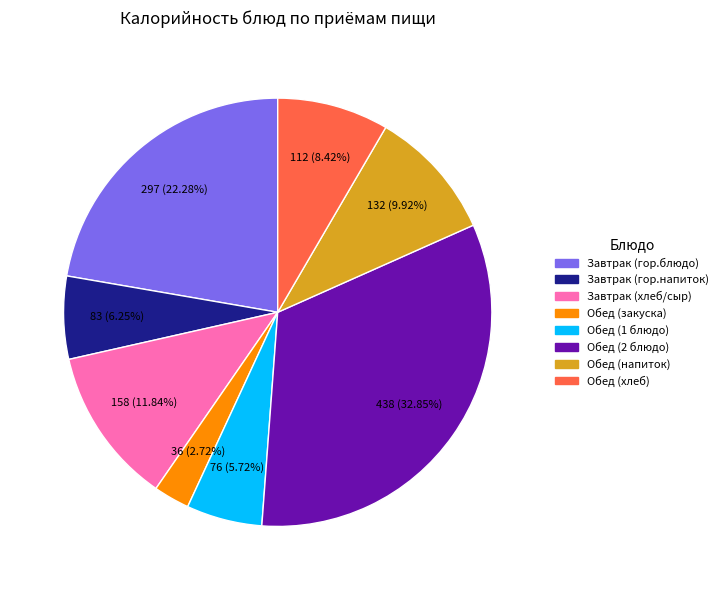

Which slice is the smallest?

Обед (закуска)